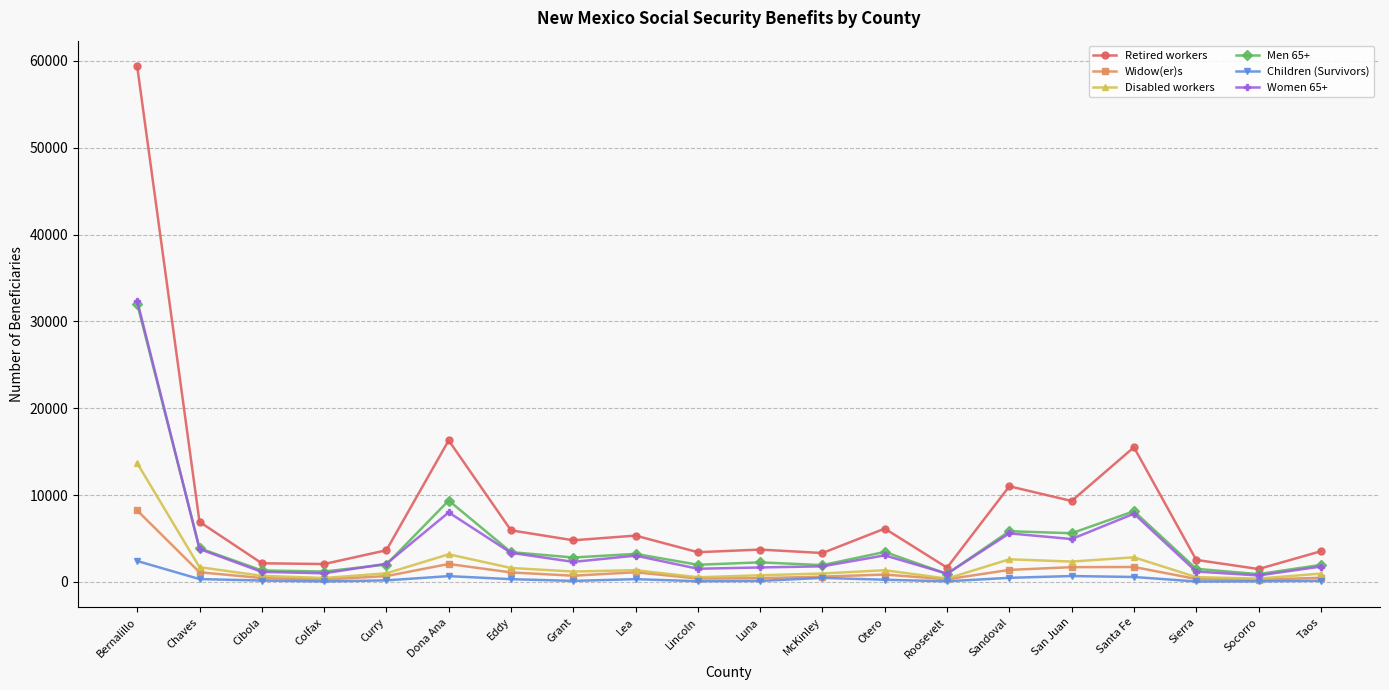

What is the average value of the Children (Survivors) series?

374